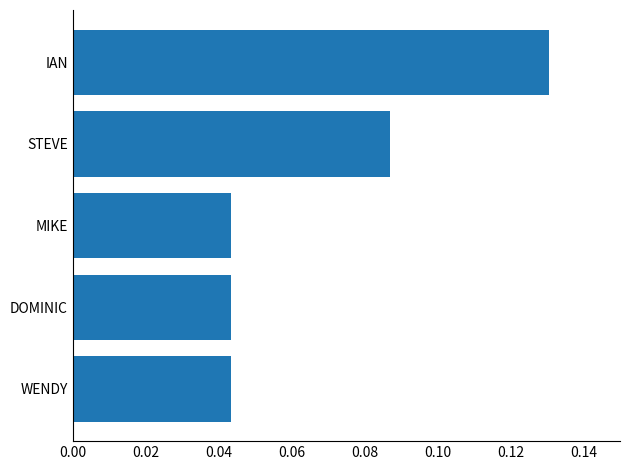

Does the chart contain stacked bars?

No